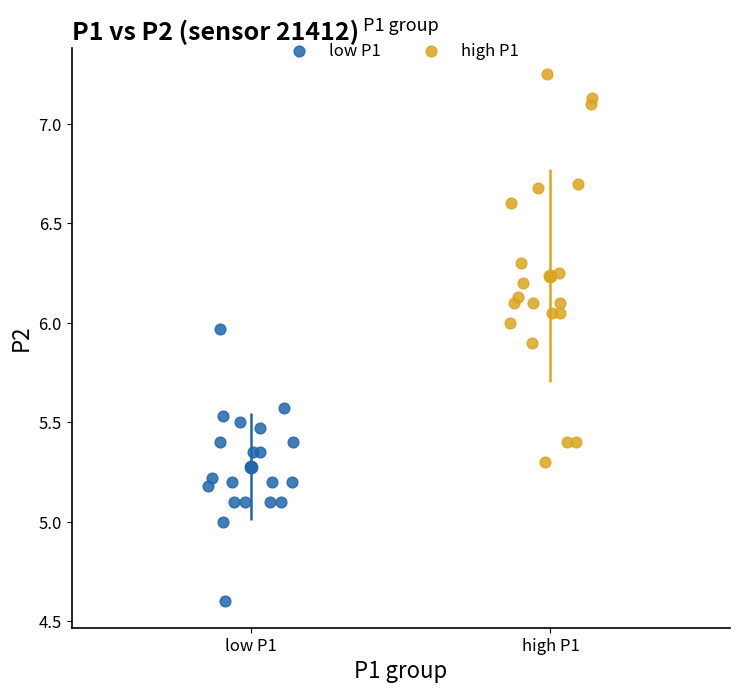

Which series has the widest spread of Y values?

high P1